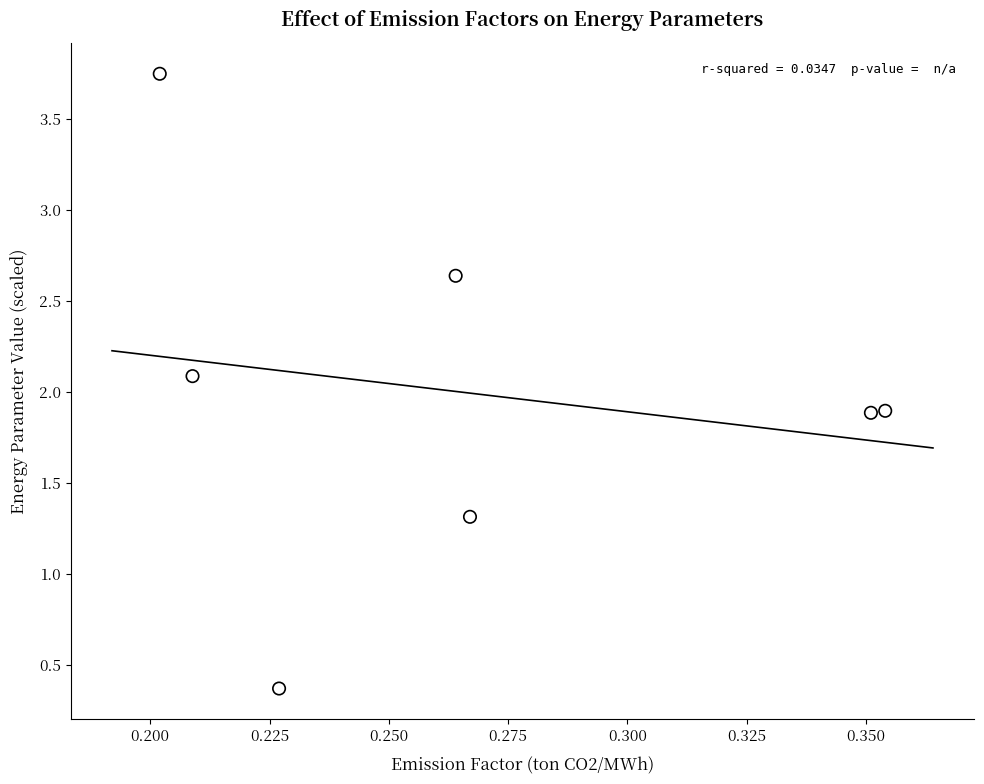

What is the average Y value?

2.0